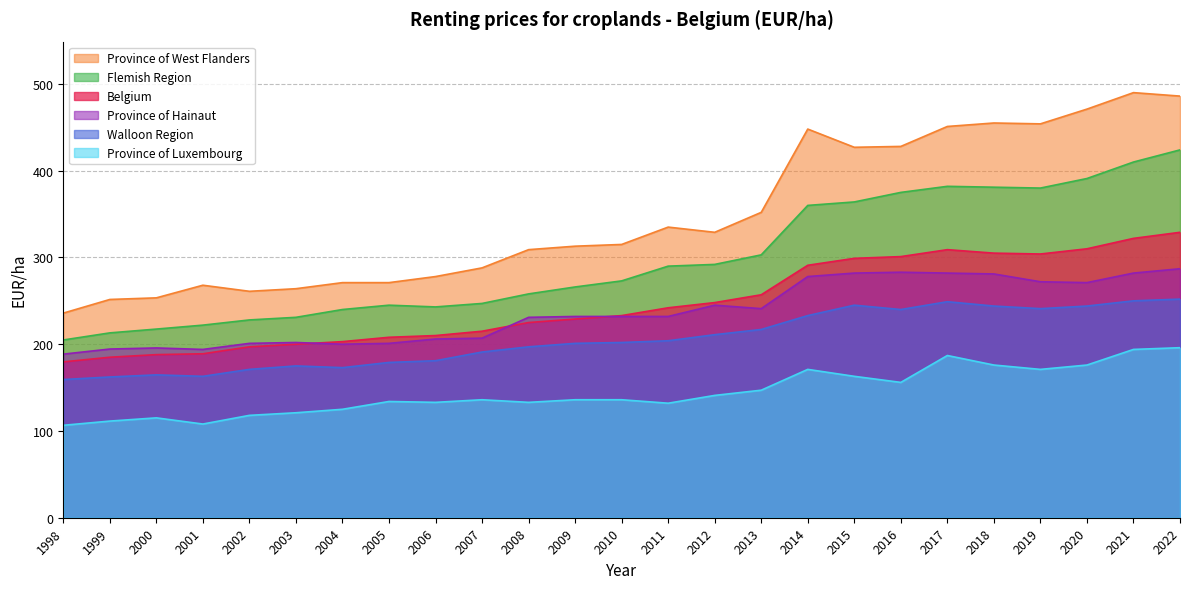

True or false: Belgium and Province of West Flanders cross at least once.

False